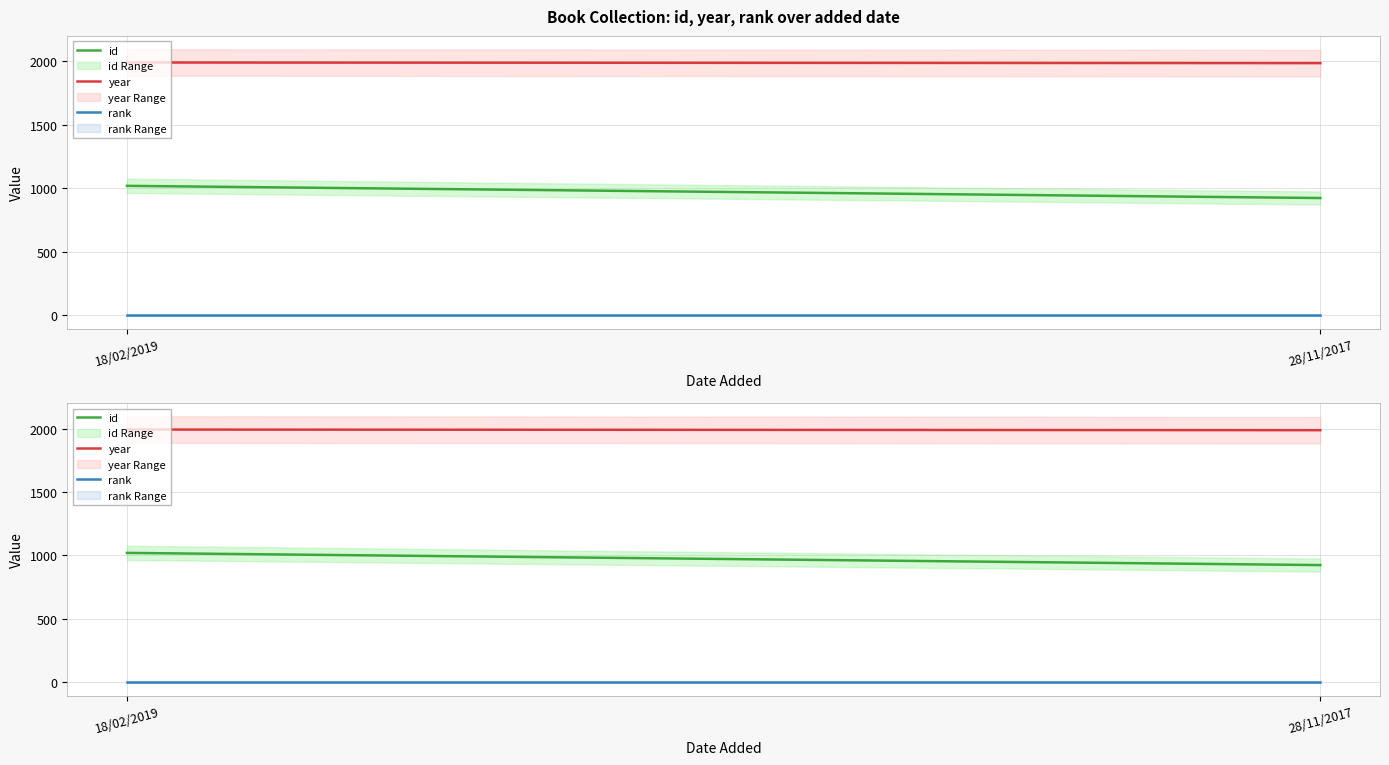

True or false: rank has a value of 1 at 28/11/2017.

False